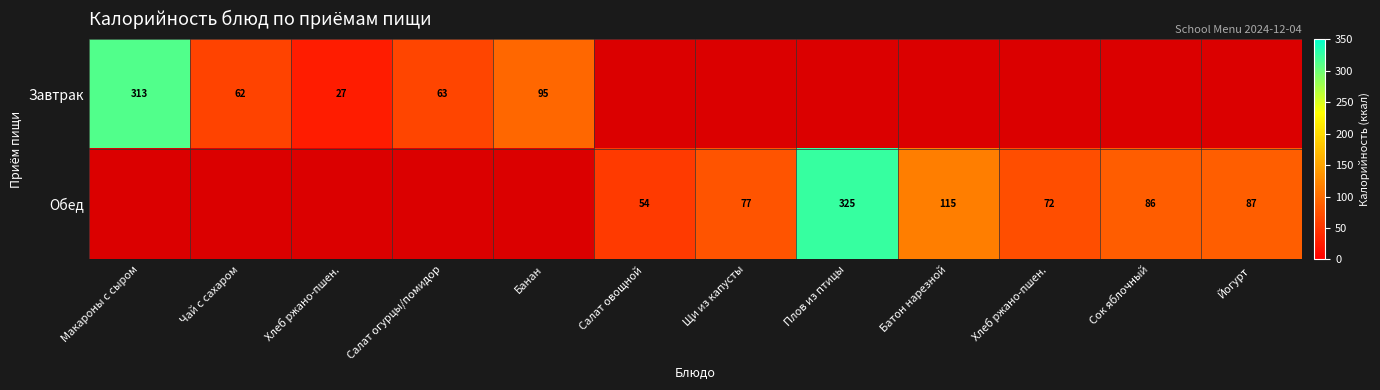

What is the difference between the maximum and minimum values in the Обед series?

325